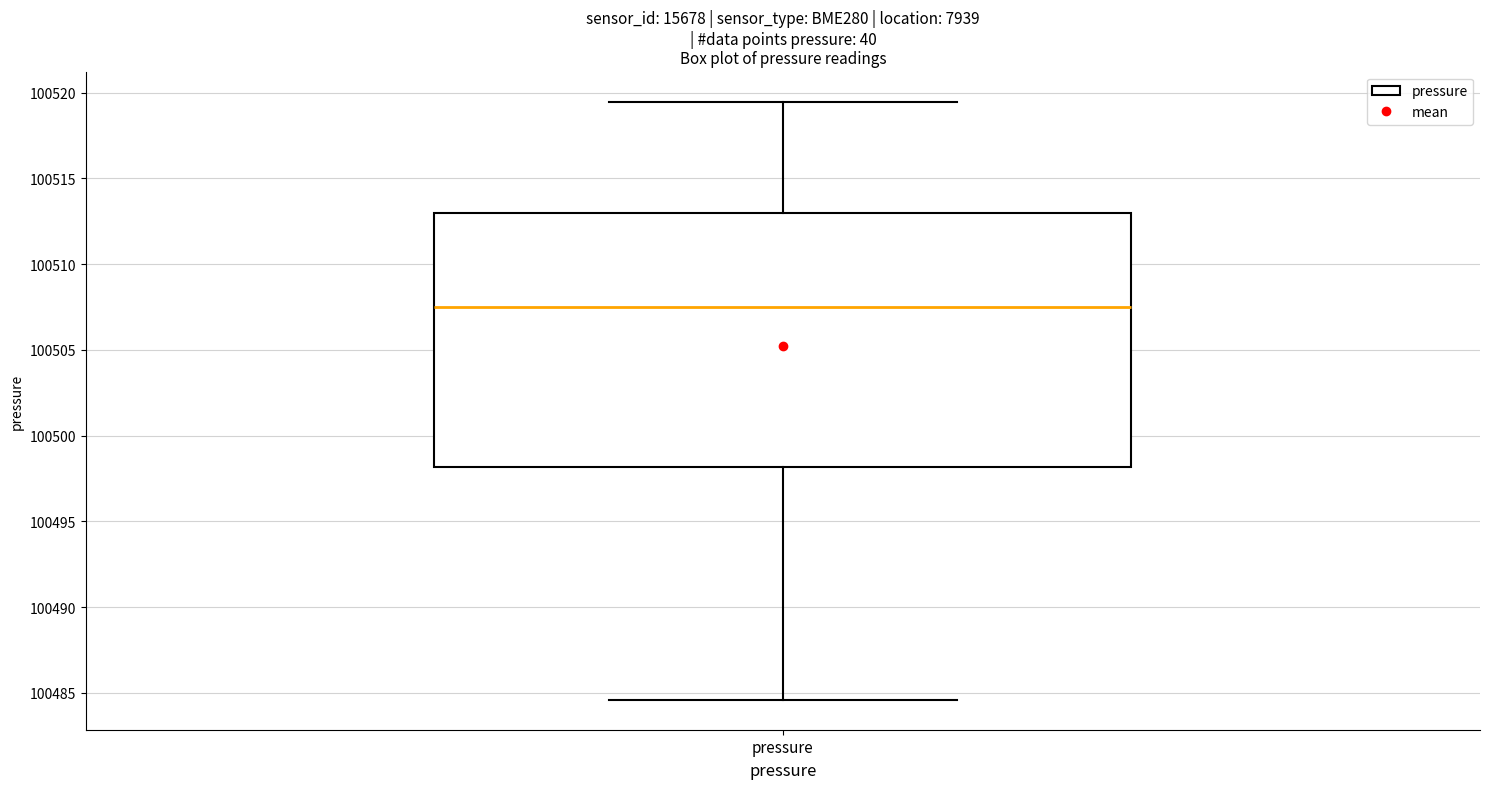

Read this box plot against the y-axis: the position of the median line, the range covered by the box, and the ends of both whiskers. The values are not printed on the chart, so give them approximately, as read against the axis.

median 100507.5, box 100498.0 to 100513.0, whiskers 100484.5 to 100519.5